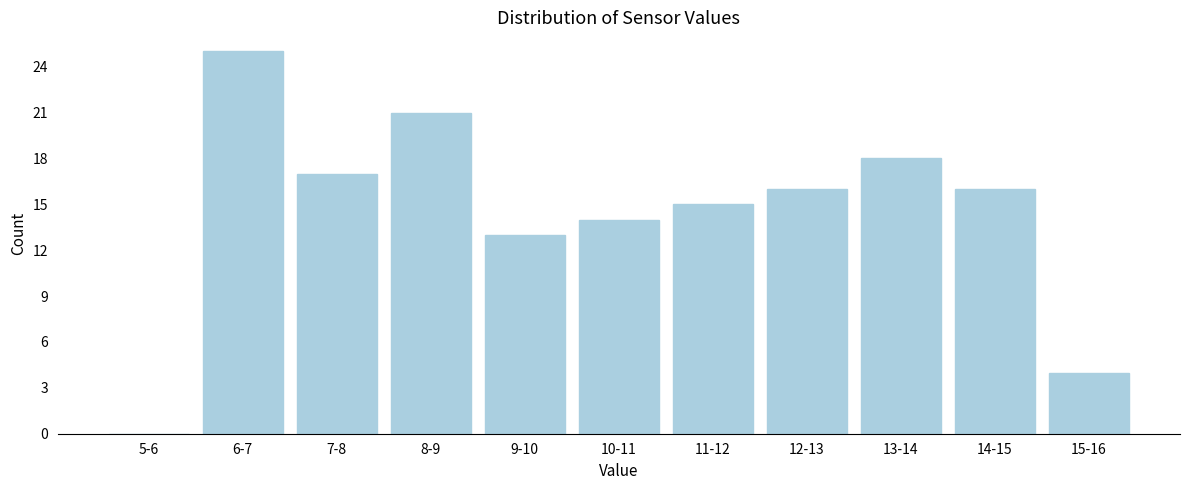

Reading right to left, extract all data points from this chart.

15-16=4	14-15=16	13-14=18	12-13=16	11-12=15	10-11=14	9-10=13	8-9=21	7-8=17	6-7=25	5-6=0